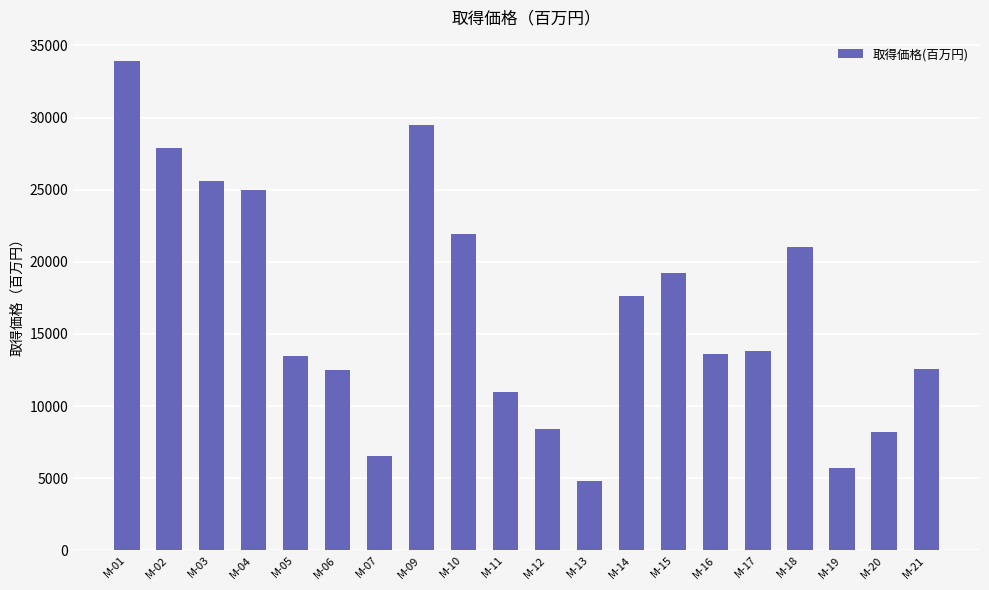

True or false: the data shows 13600 at M-16.

True